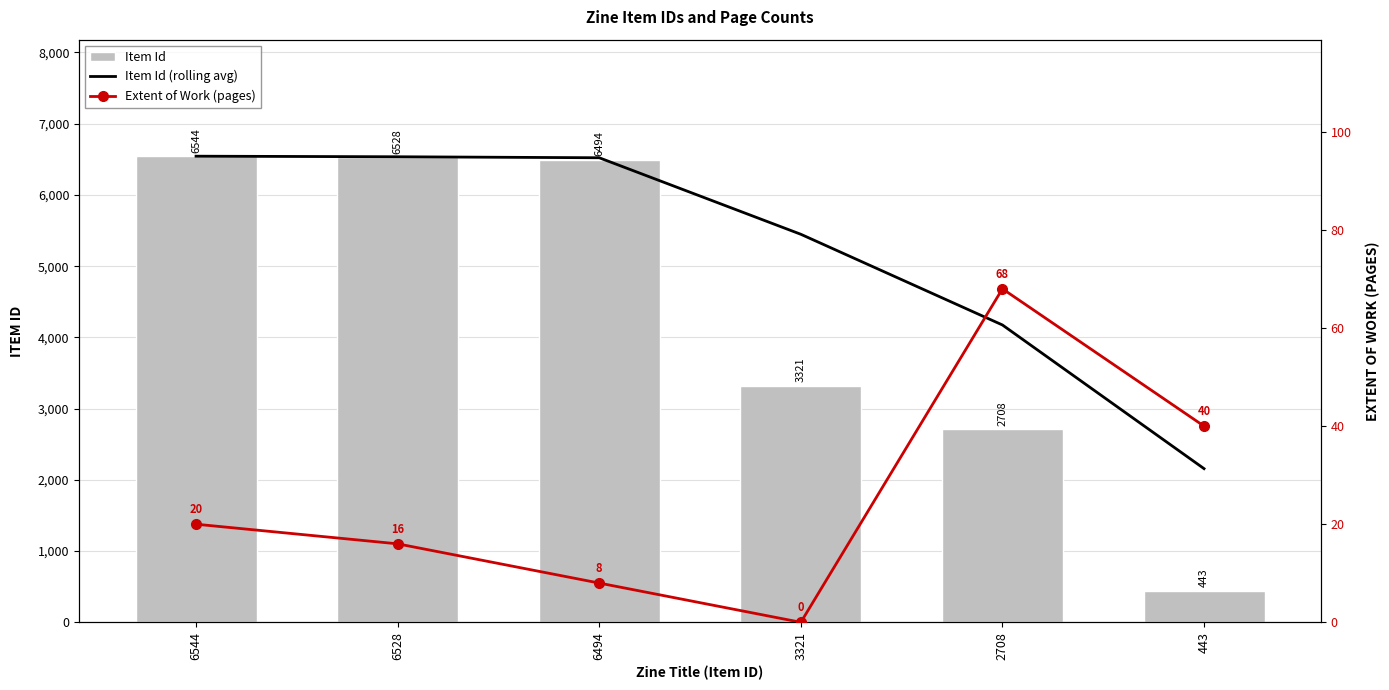

What is the value of the Extent of Work (pages) bar at the 1st from the left?

20.0